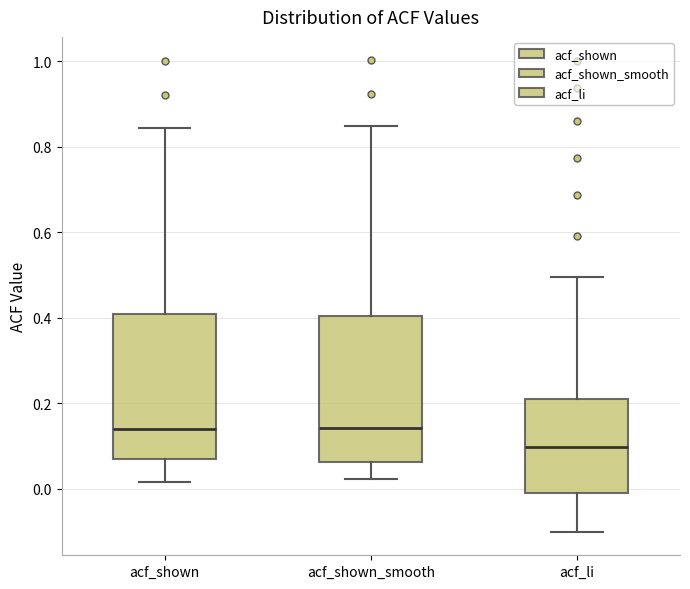

Reading left to right, transcribe this box plot: for each box, give where its median line is, the range the box spans, and where its two whiskers end, as read against the y-axis. The values are not printed on the chart, so give them approximately, as read against the axis.

acf_shown: median 0.14, box 0.08 to 0.40, whiskers 0.02 to 0.84
acf_shown_smooth: median 0.14, box 0.06 to 0.40, whiskers 0.02 to 0.84
acf_li: median 0.10, box -0.02 to 0.20, whiskers -0.10 to 0.50